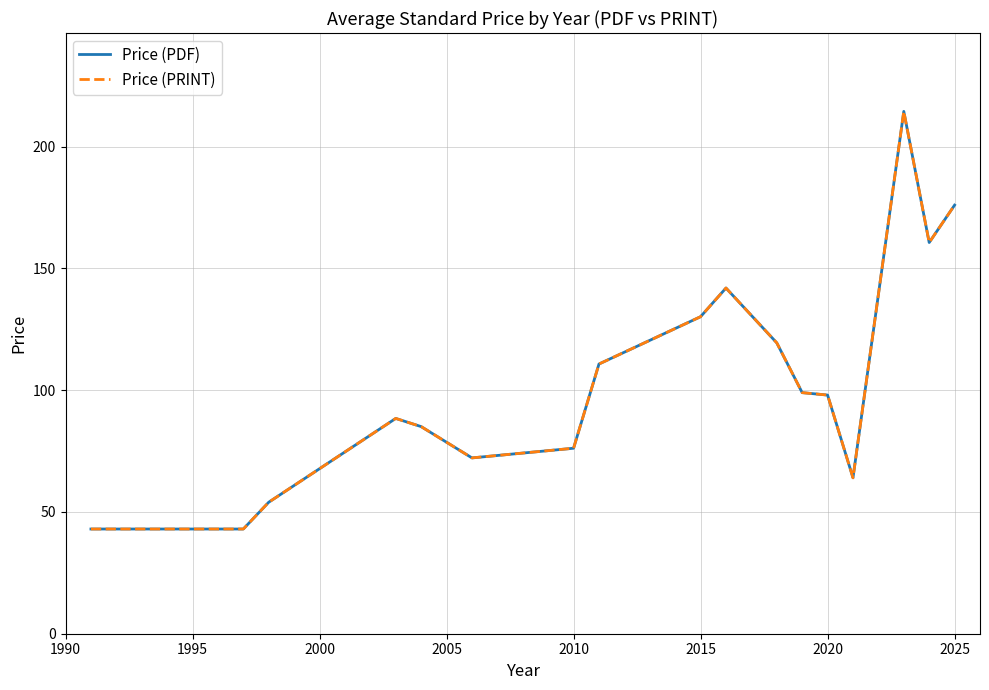

What is the maximum value shown in the chart?

214.5